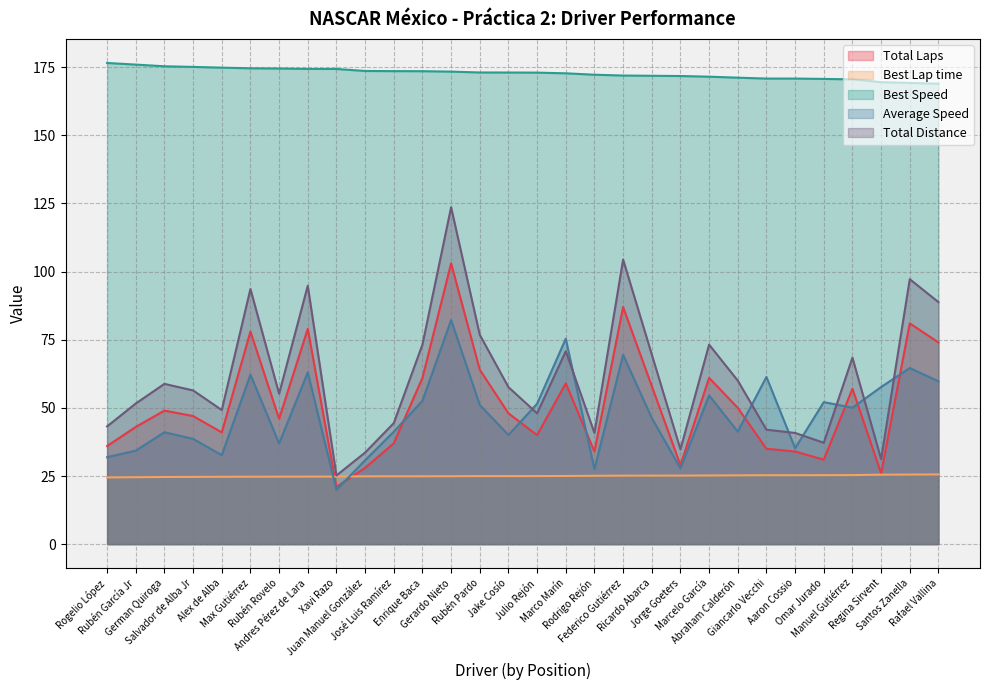

The Total Distance series shows 6.4 at Xavi Razo. True or false?

False